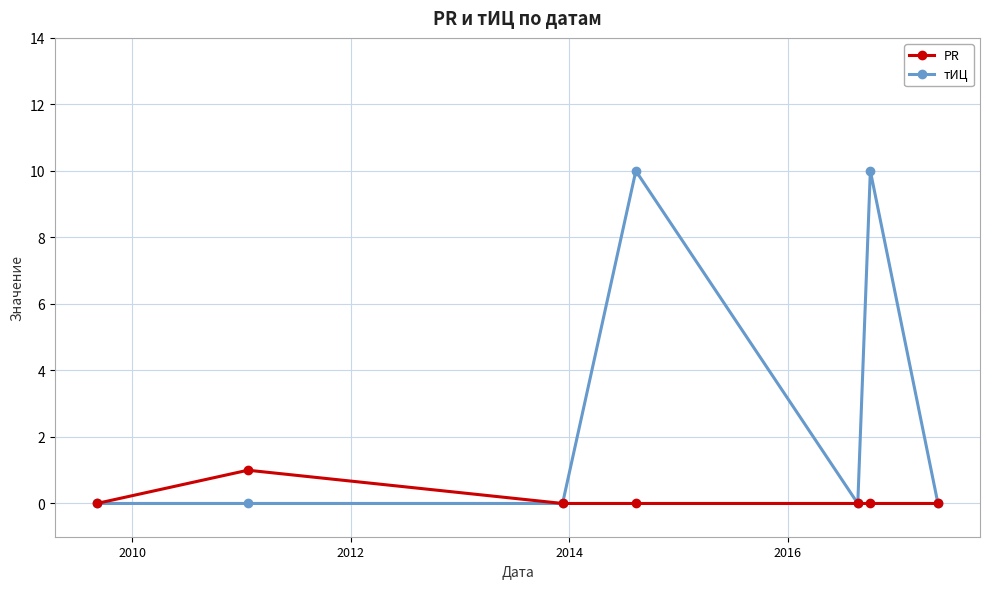

Reading left to right, transcribe all the data shown in this chart.

PR: 0	1	0	0	0	0	0
тИЦ: 0	0	0	10	0	10	0